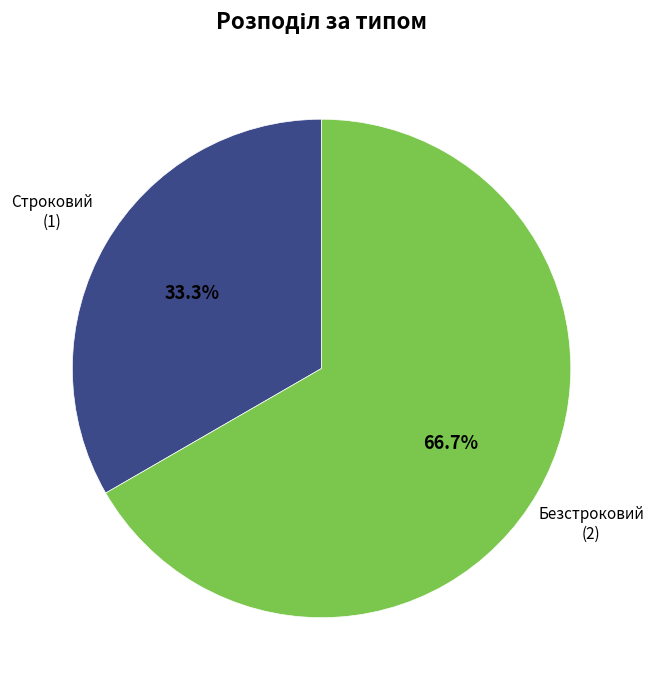

To the nearest percent, what is the average slice percentage?

50%